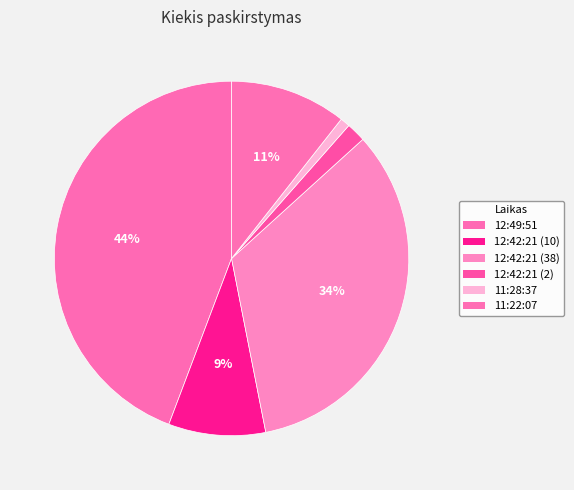

What percentage is the 12:42:21 (10) slice, to the nearest percent?

9%